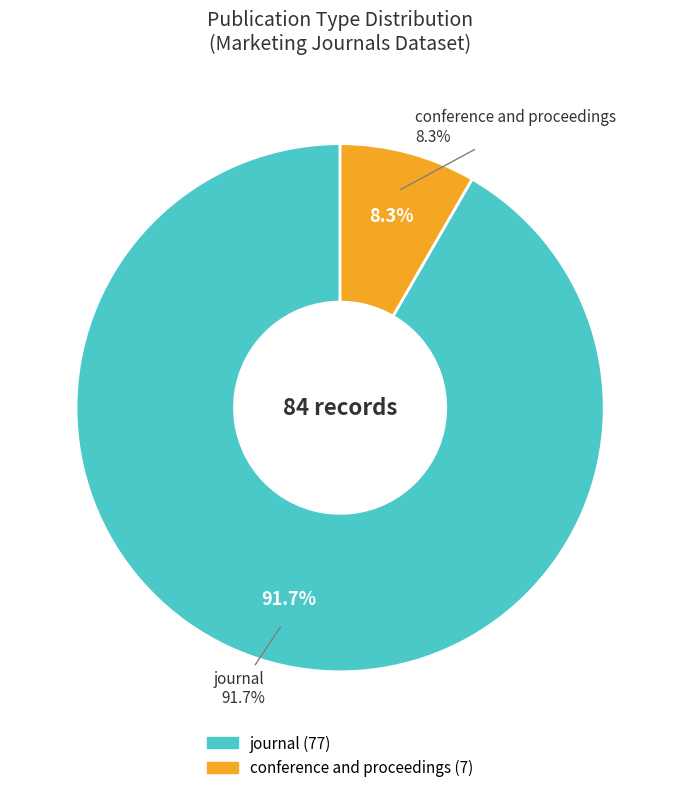

Count the number of slices in the pie.

2